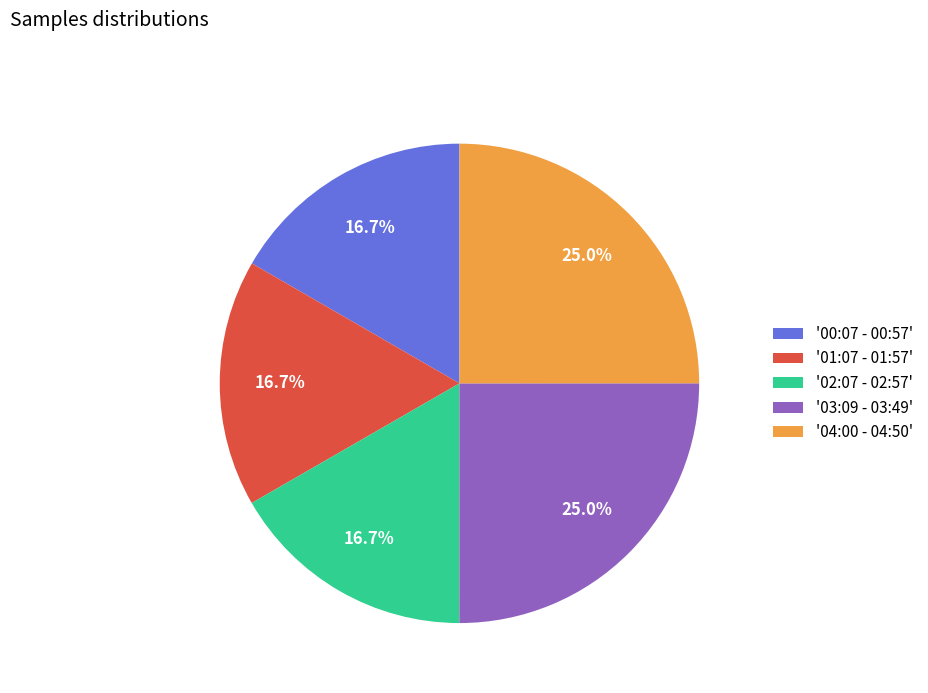

Is there any slice that represents more than half of the pie?

No